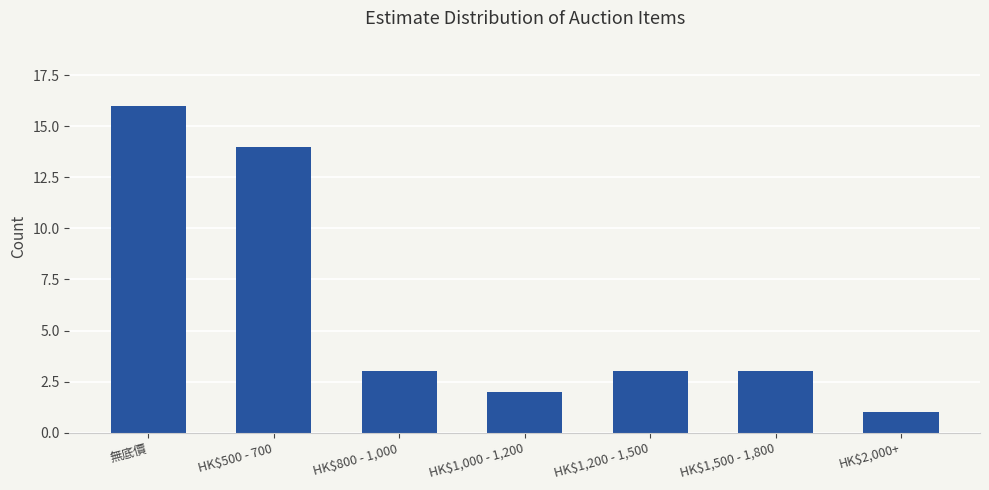

What is the value of the 4th bar from the left?

2